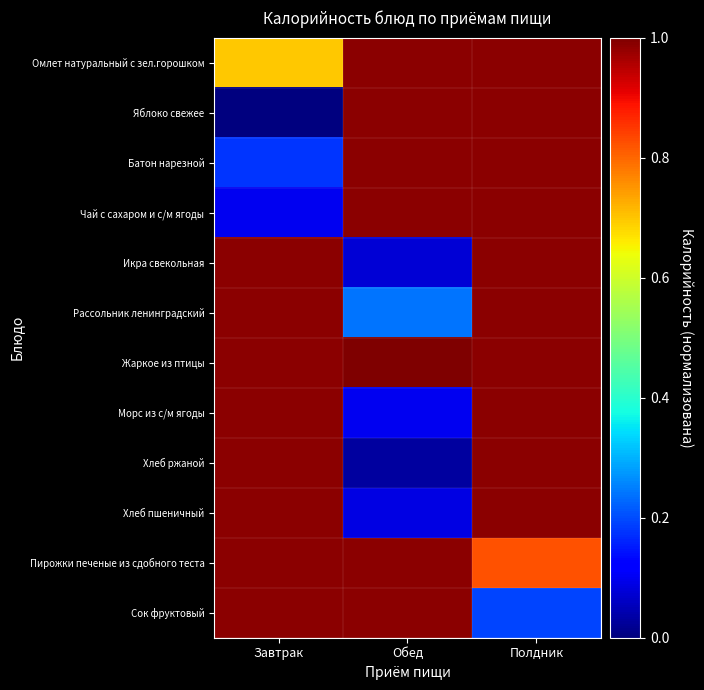

Which label corresponds to the largest value in the chart?

Обед